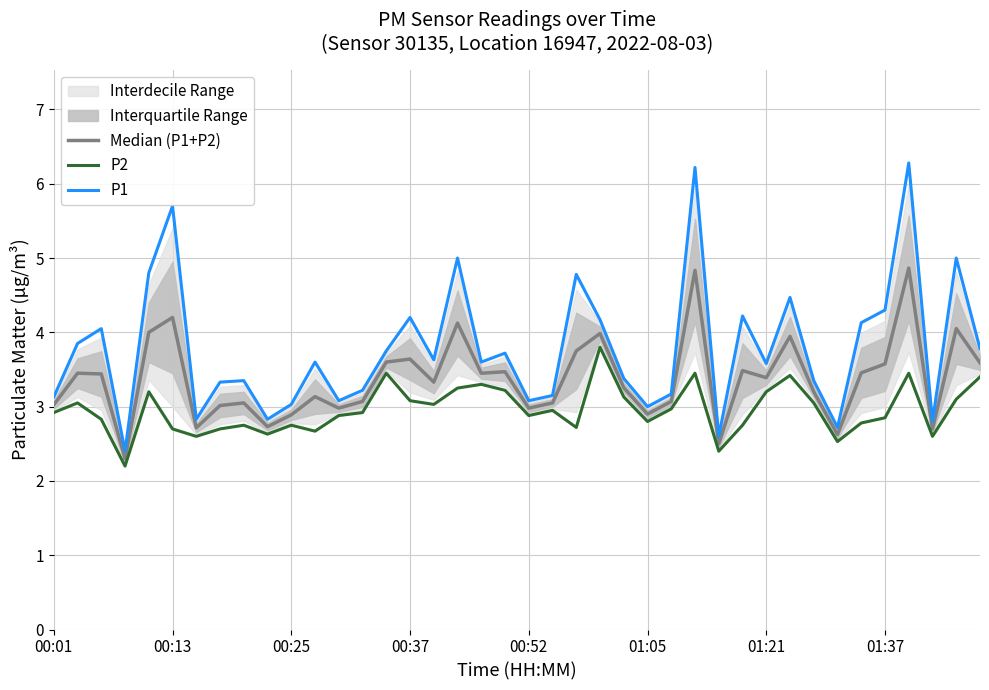

At how many categories does at least one series exceed 2?

40